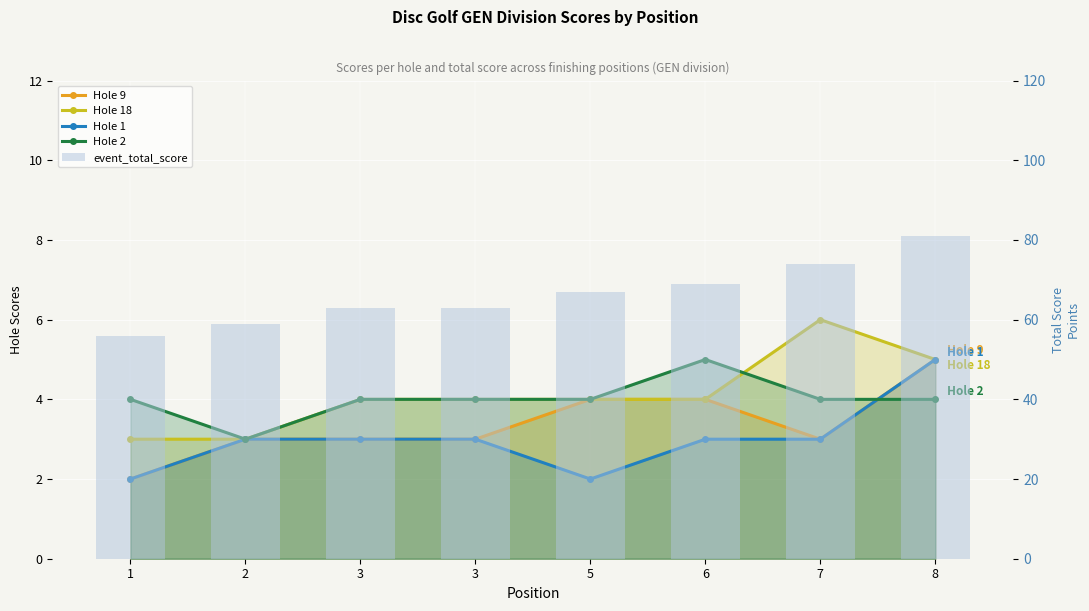

Between 1 and 6, which series saw the biggest shift?

event_total_score